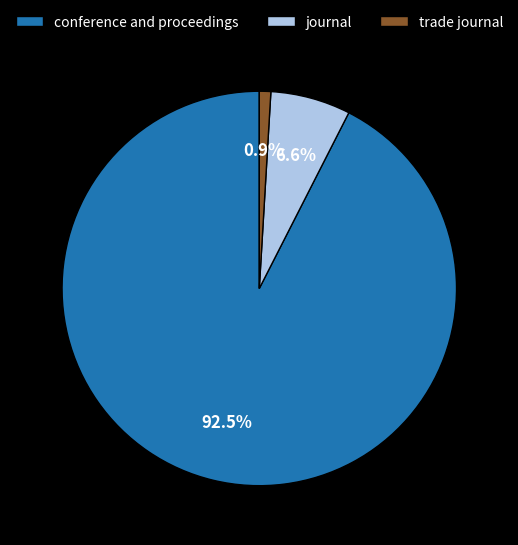

The trade journal slice represents 1% of the pie. True or false?

True